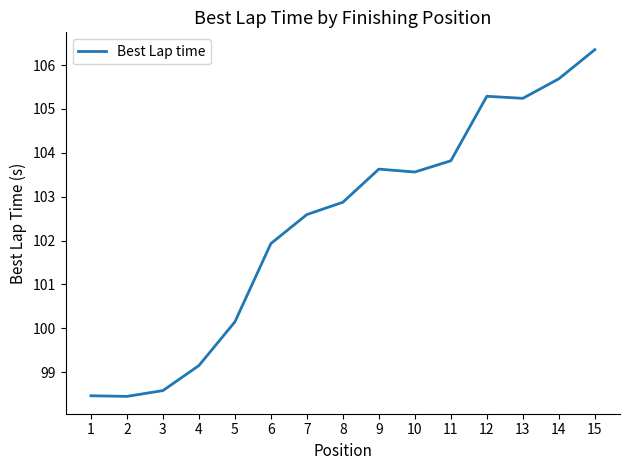

What is the greatest value displayed?

106.4